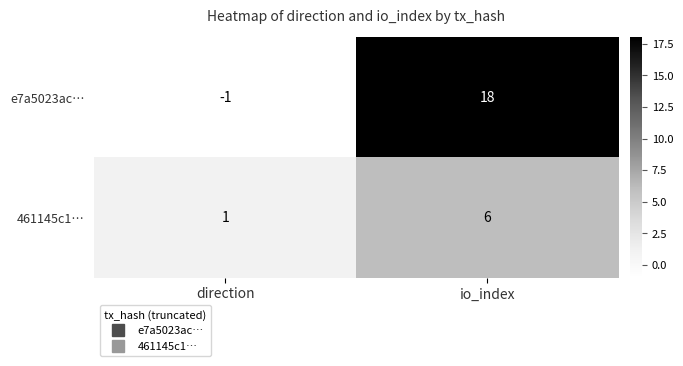

Where is 461145c1… nearest to the value 3?

direction